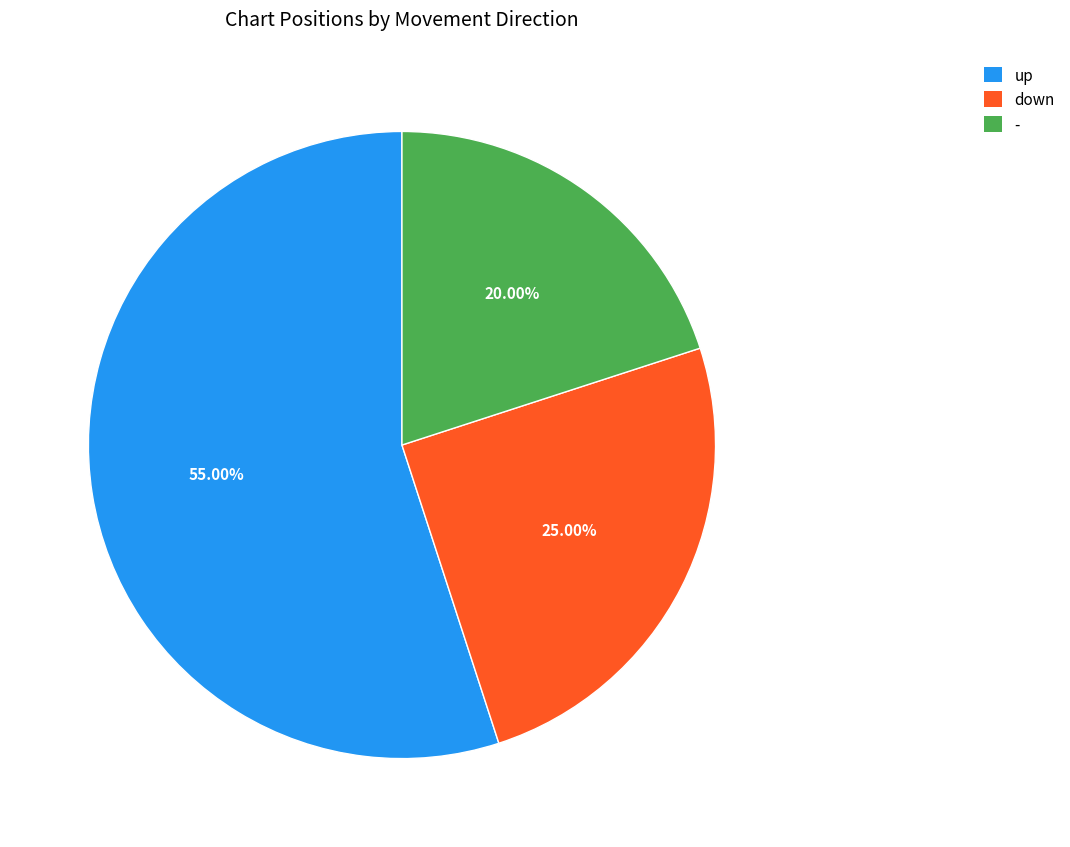

Which slice is the largest?

up